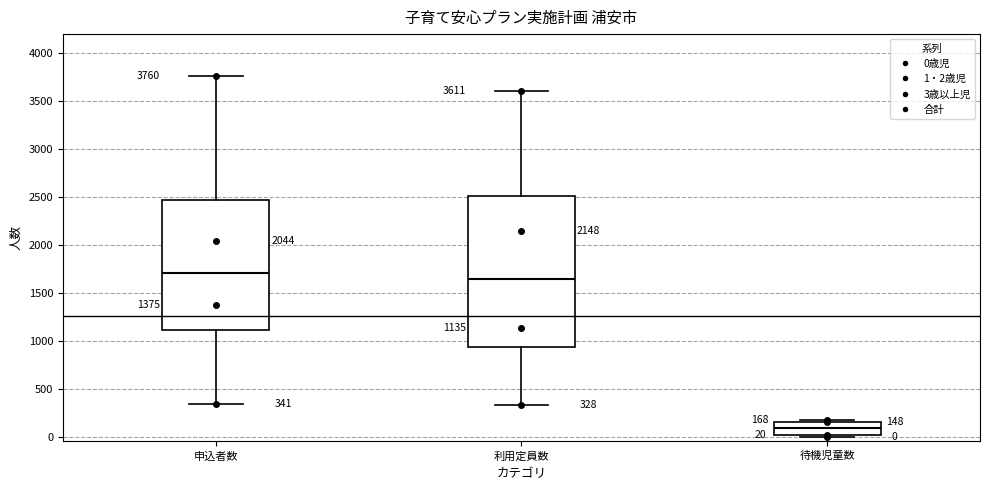

Comparing the boxes themselves (not the whiskers), which one is the tallest?

利用定員数